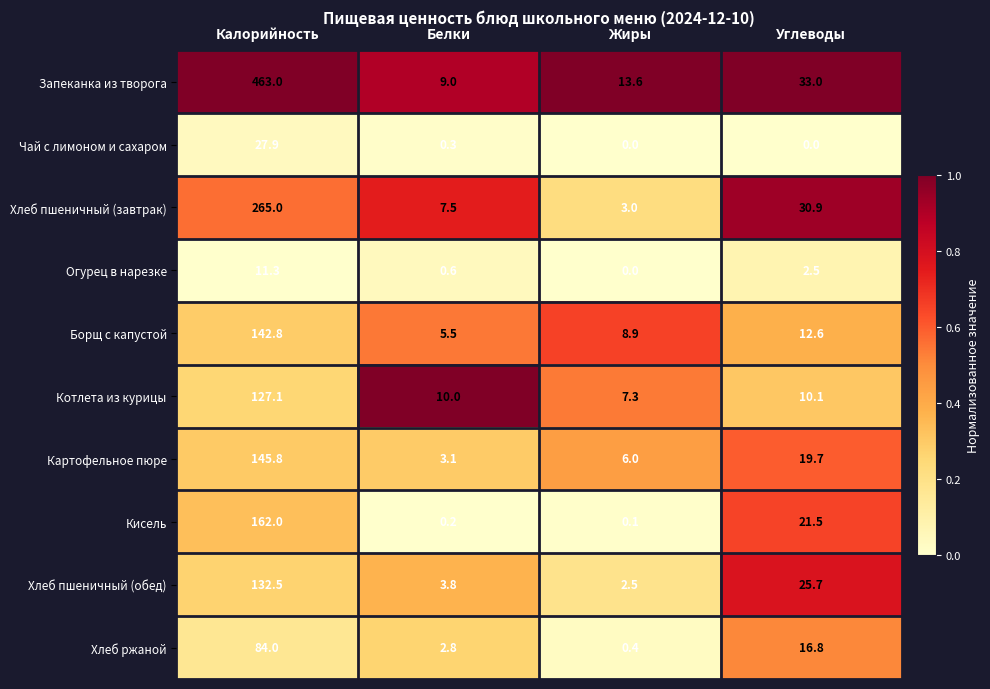

Is it true that Огурец в нарезке equals 2.5 at Углеводы?

True